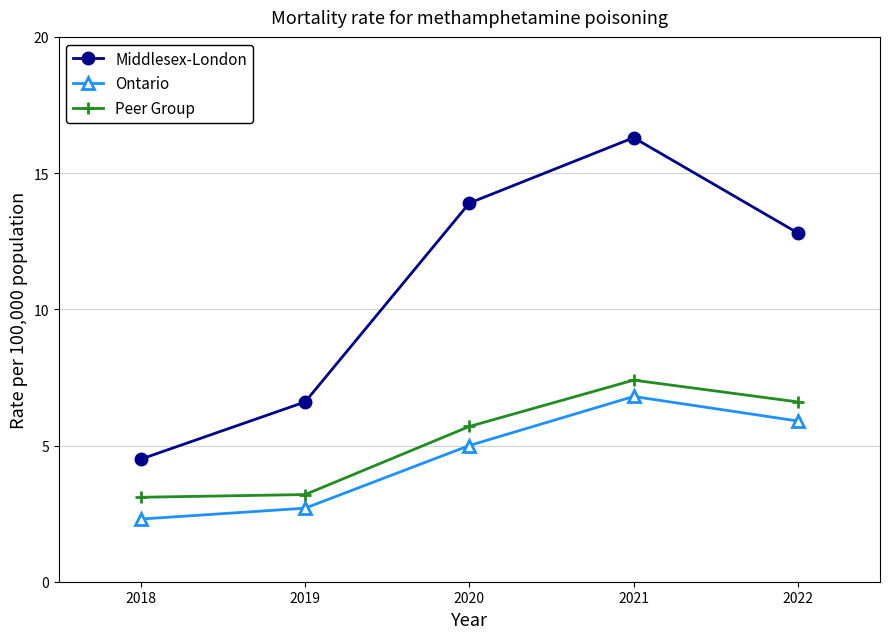

Is it true that Middlesex-London equals 13.9 at 2020?

True